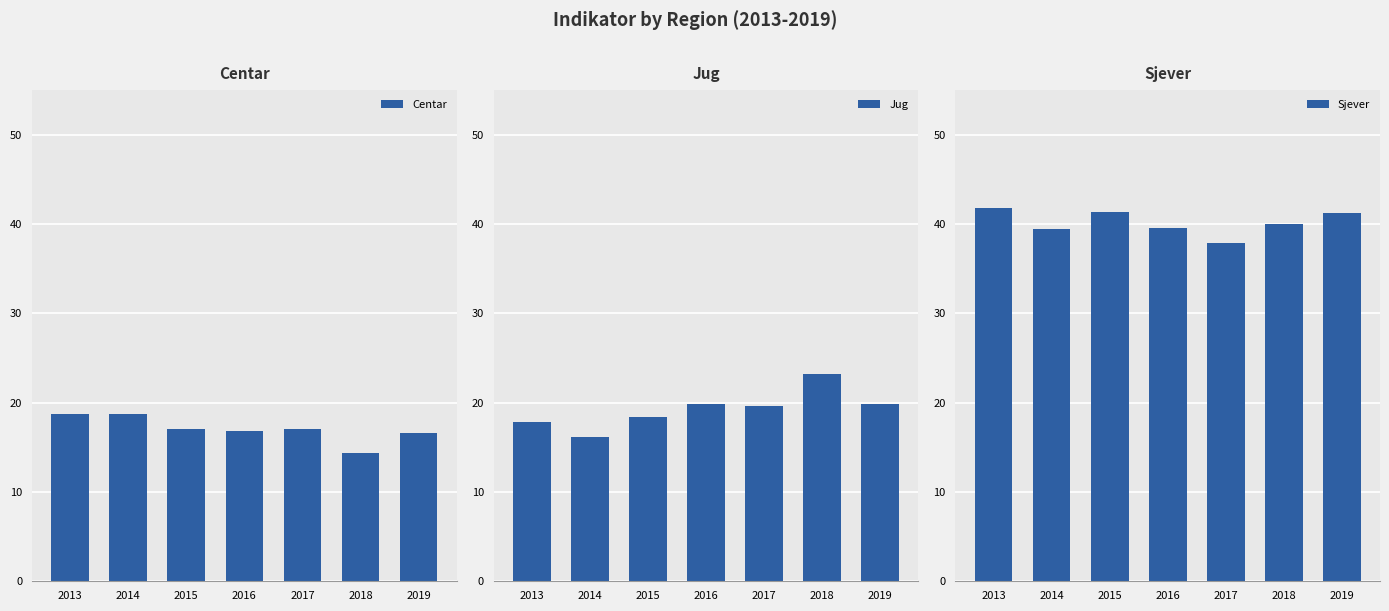

Are the bars horizontal?

No